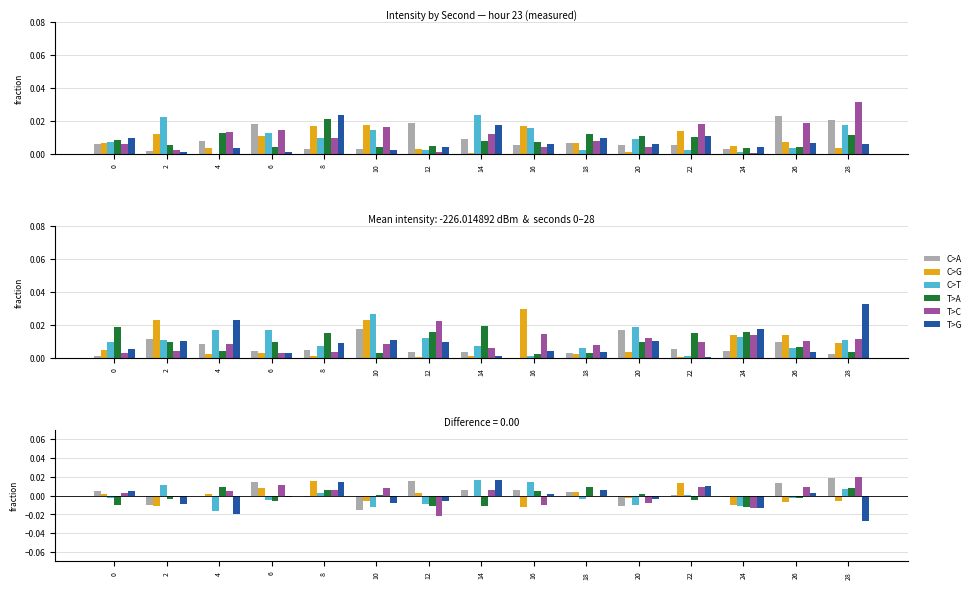

Which label corresponds to the largest value in the chart?

28